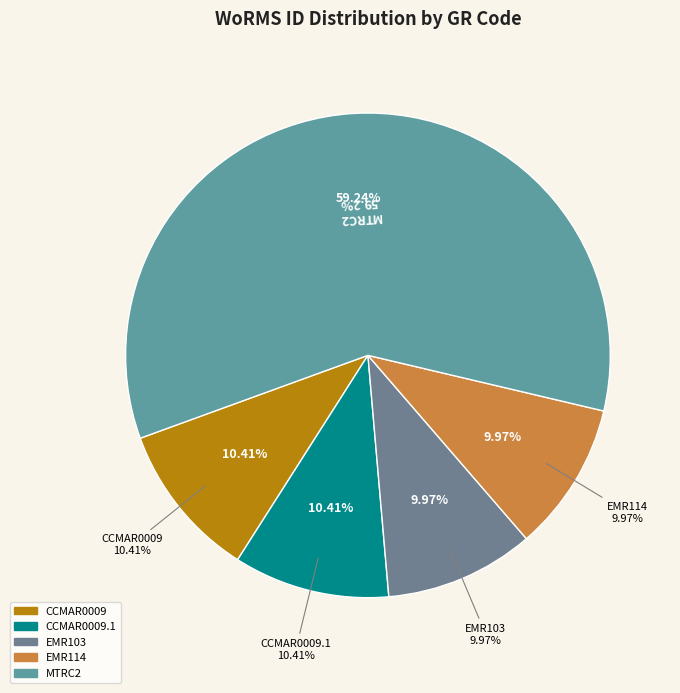

Rank the categories by value from lowest to highest.

EMR103, EMR114, CCMAR0009, CCMAR0009.1, MTRC2